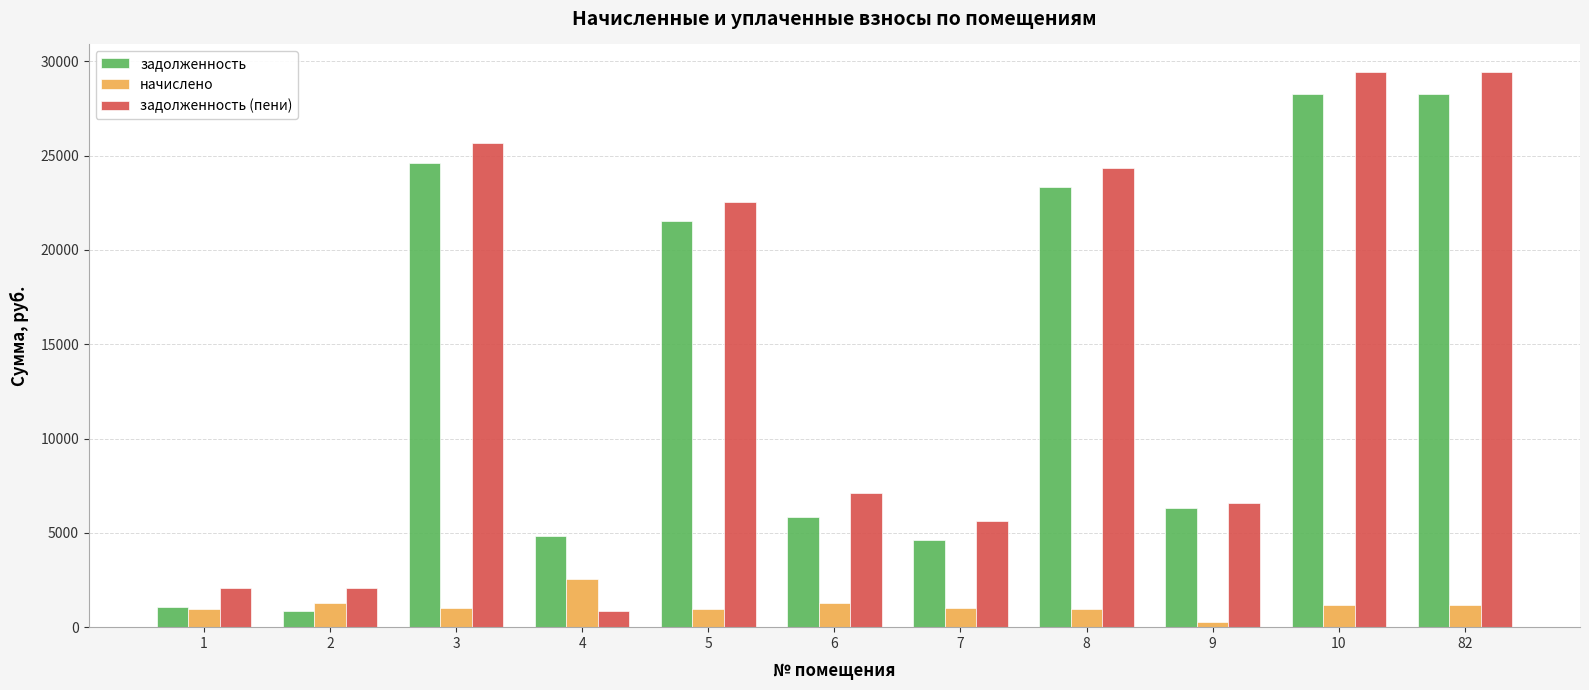

Are the bars grouped side by side (vs. stacked)?

Yes